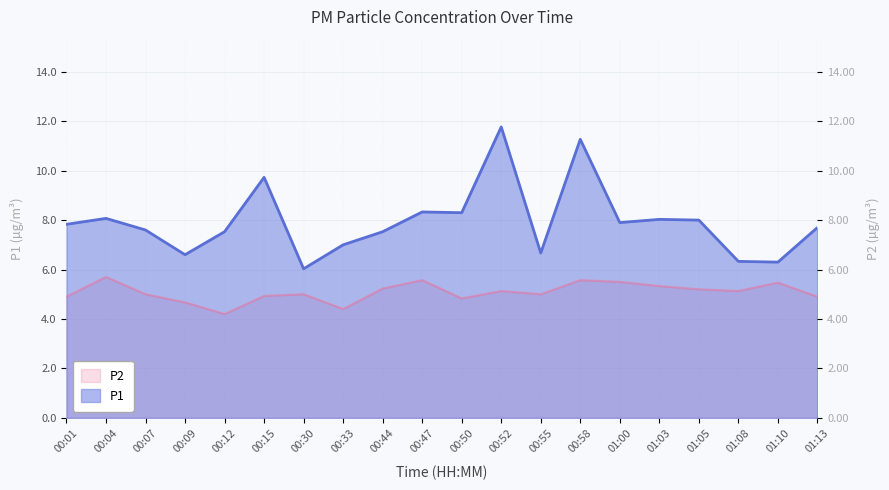

Reading right to left, what are all the values shown in this chart?

P1: 01:13=7.7	01:10=6.3	01:08=6.3	01:05=8.0	01:03=8.0	01:00=7.9	00:58=11.3	00:55=6.7	00:52=11.8	00:50=8.3	00:47=8.3	00:44=7.5	00:33=7.0	00:30=6.0	00:15=9.7	00:12=7.5	00:09=6.6	00:07=7.6	00:04=8.1	00:01=7.8
P2: 01:13=4.9	01:10=5.5	01:08=5.1	01:05=5.2	01:03=5.3	01:00=5.5	00:58=5.6	00:55=5.0	00:52=5.1	00:50=4.8	00:47=5.6	00:44=5.2	00:33=4.4	00:30=5.0	00:15=4.9	00:12=4.2	00:09=4.7	00:07=5.0	00:04=5.7	00:01=4.9